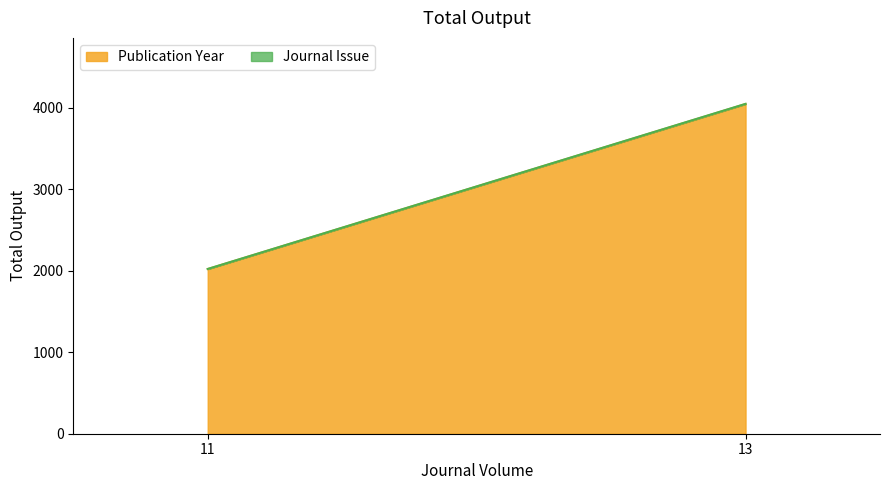

What is the average value of the Journal Issue series?

1